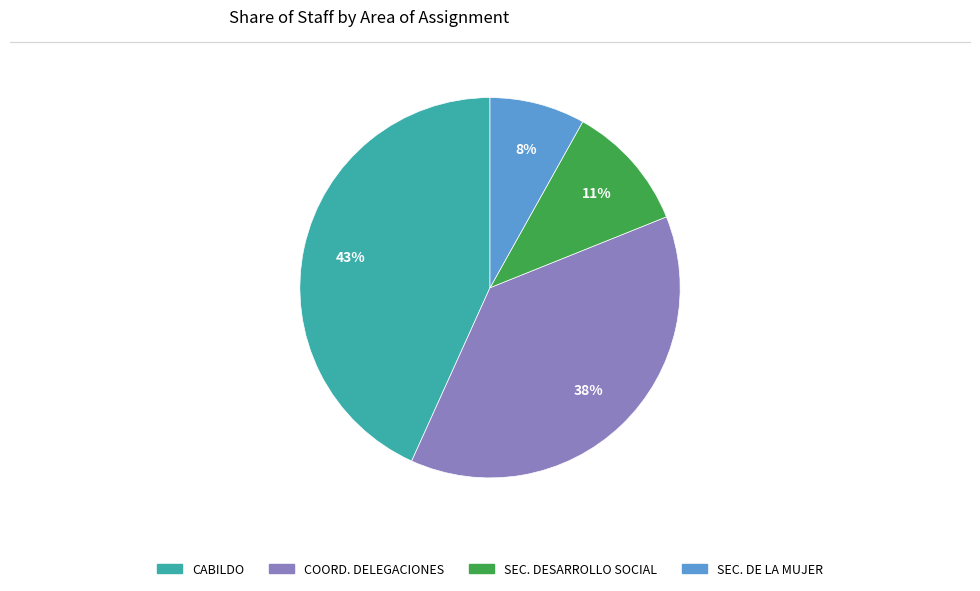

To the nearest percent, what is the difference between the COORD. DELEGACIONES and SEC. DE LA MUJER slice percentages?

30%